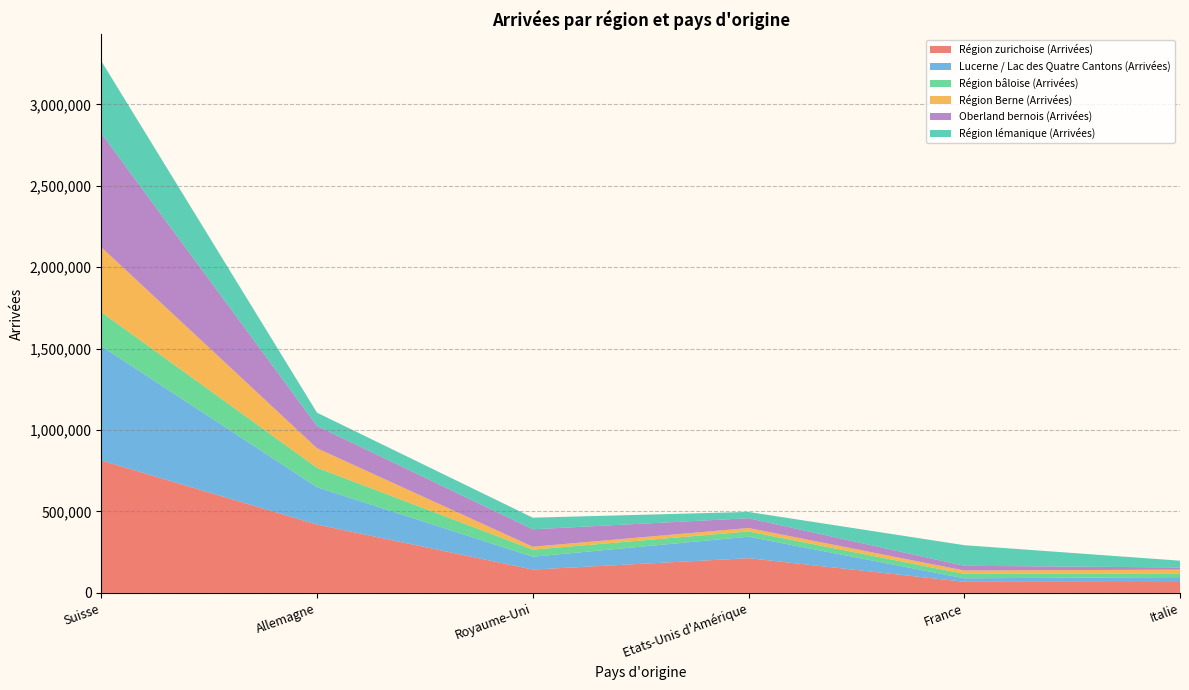

Reading left to right, what are all the values shown in this chart?

Région zurichoise (Arrivées): Suisse=813260	Allemagne=419519	Royaume-Uni=143383	Etats-Unis d'Amérique=213134	France=68230	Italie=66486
Lucerne / Lac des Quatre Cantons (Arrivées): Suisse=702111	Allemagne=229375	Royaume-Uni=78803	Etats-Unis d'Amérique=131952	France=21429	Italie=30431
Région bâloise (Arrivées): Suisse=208937	Allemagne=119455	Royaume-Uni=43518	Etats-Unis d'Amérique=32121	France=27215	Italie=22866
Région Berne (Arrivées): Suisse=398204	Allemagne=119790	Royaume-Uni=17810	Etats-Unis d'Amérique=21136	France=20433	Italie=23006
Oberland bernois (Arrivées): Suisse=699516	Allemagne=136903	Royaume-Uni=107008	Etats-Unis d'Amérique=60241	France=29164	Italie=13566
Région lémanique (Arrivées): Suisse=443637	Allemagne=81454	Royaume-Uni=71333	Etats-Unis d'Amérique=38524	France=126480	Italie=41405